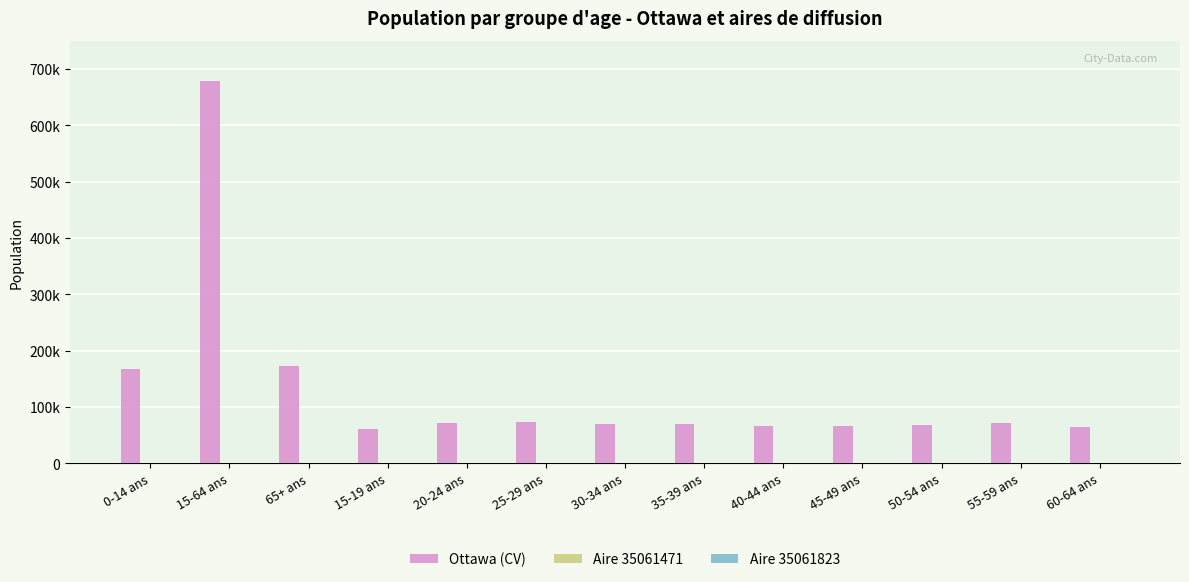

What is the difference between the Ottawa (CV) values at 65+ ans and 20-24 ans?

101365